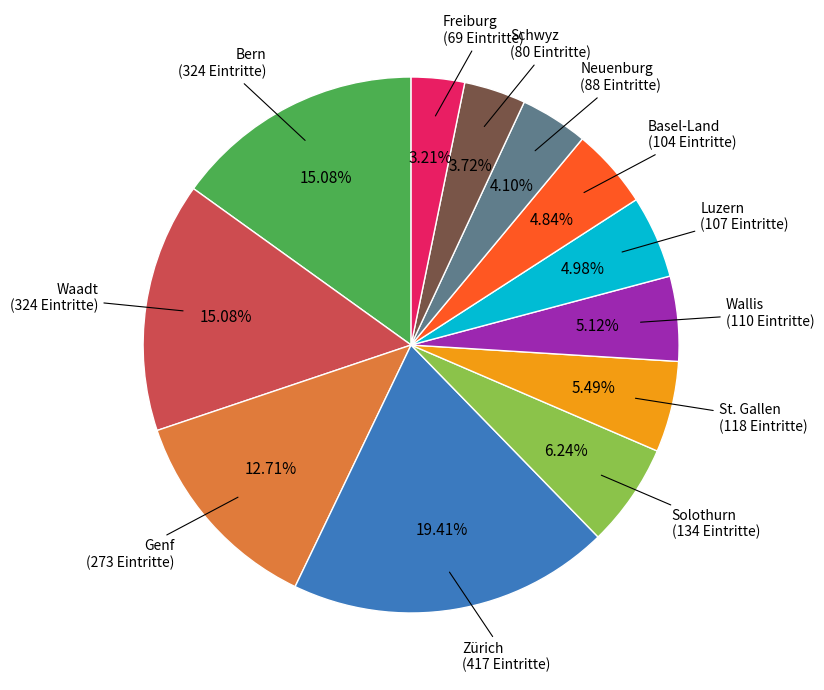

Does any single category account for the majority?

No